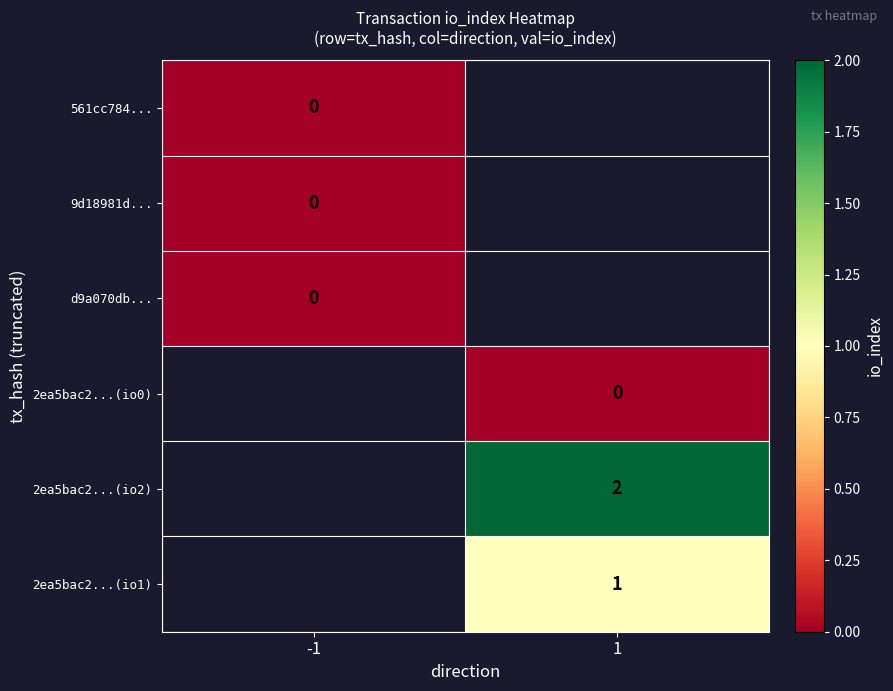

The value of 2ea5bac2...(io2) at 1 is 2. True or false?

True